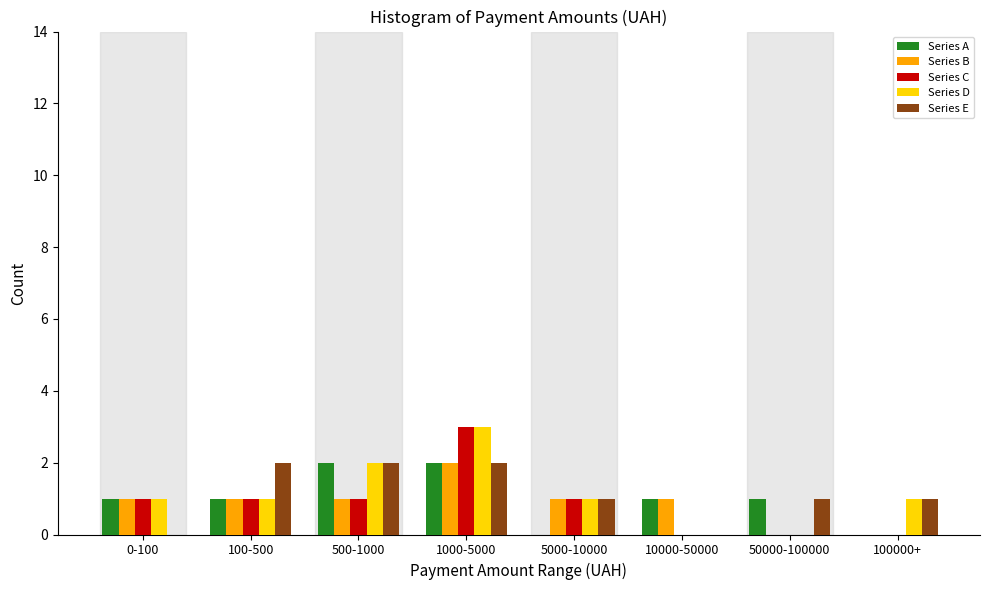

Which series changed the most between 0-100 and 100-500?

Series E